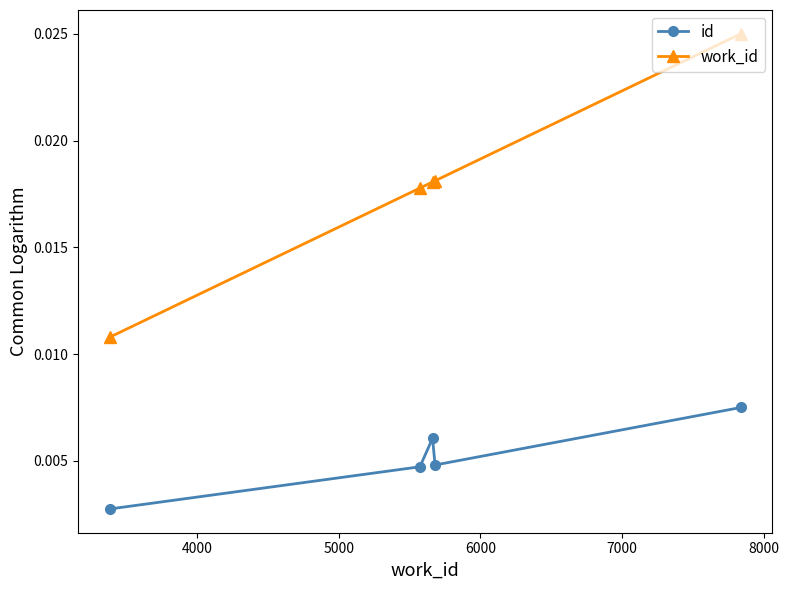

True or false: id and work_id intersect in this chart.

False